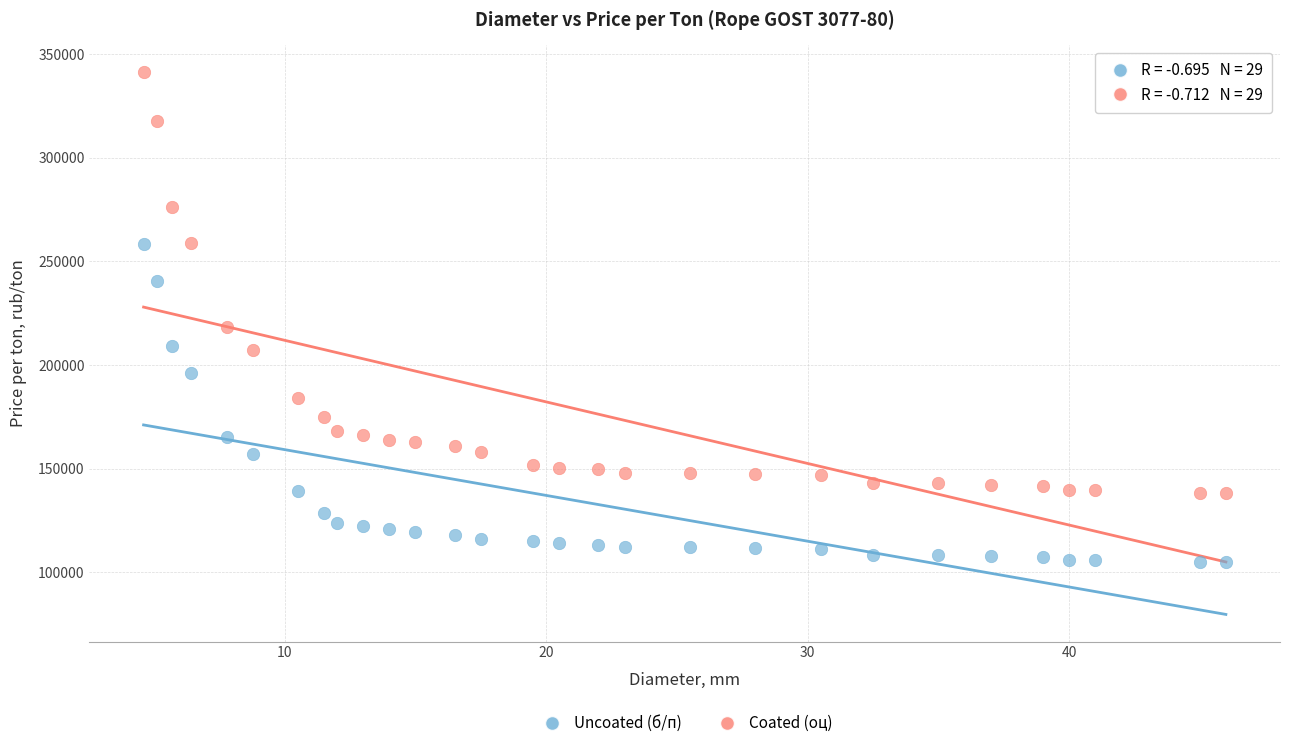

Which series has the largest Y range (max minus min)?

Coated (оц)